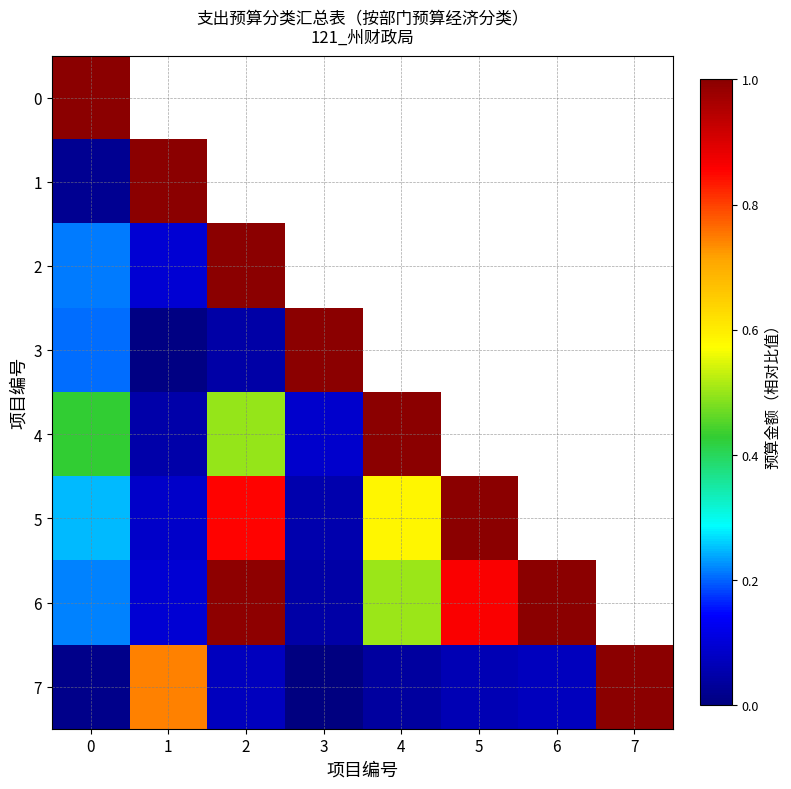

Which has a higher value, 1 or 7?

7